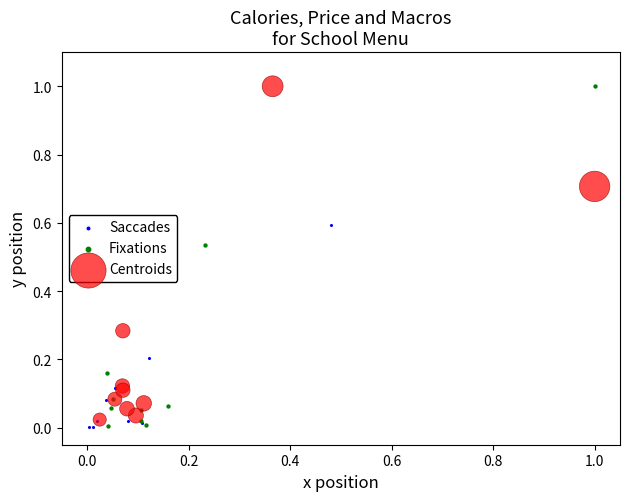

Which series has the widest spread of Y values?

Saccades